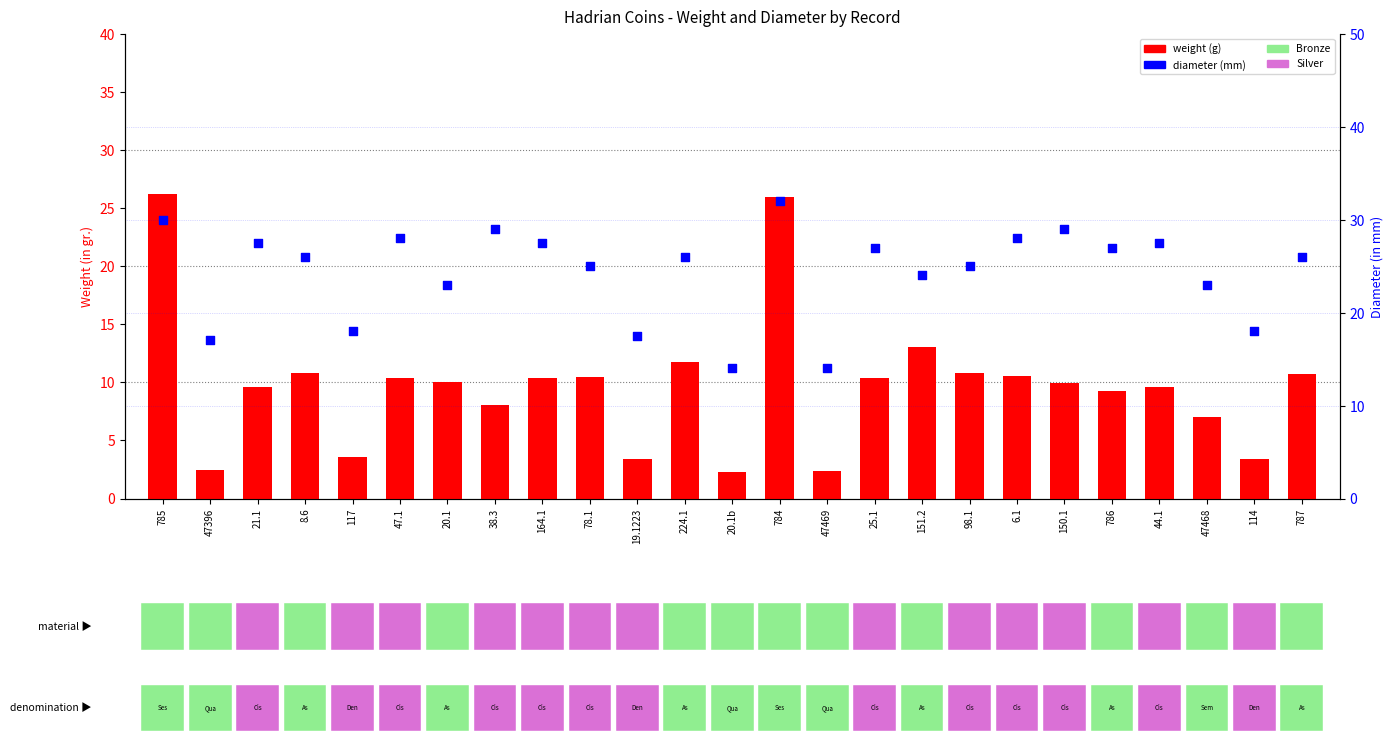

At how many categories does at least one series exceed 26?

11